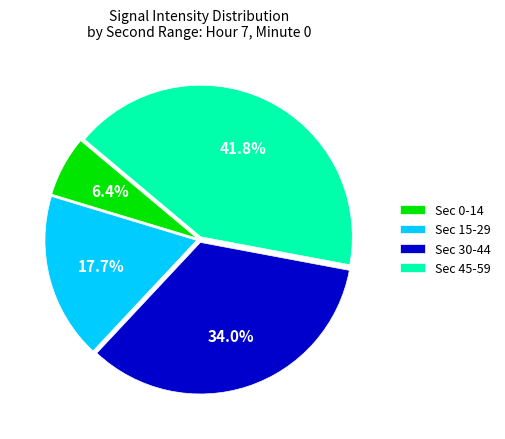

Does any single category account for the majority?

No